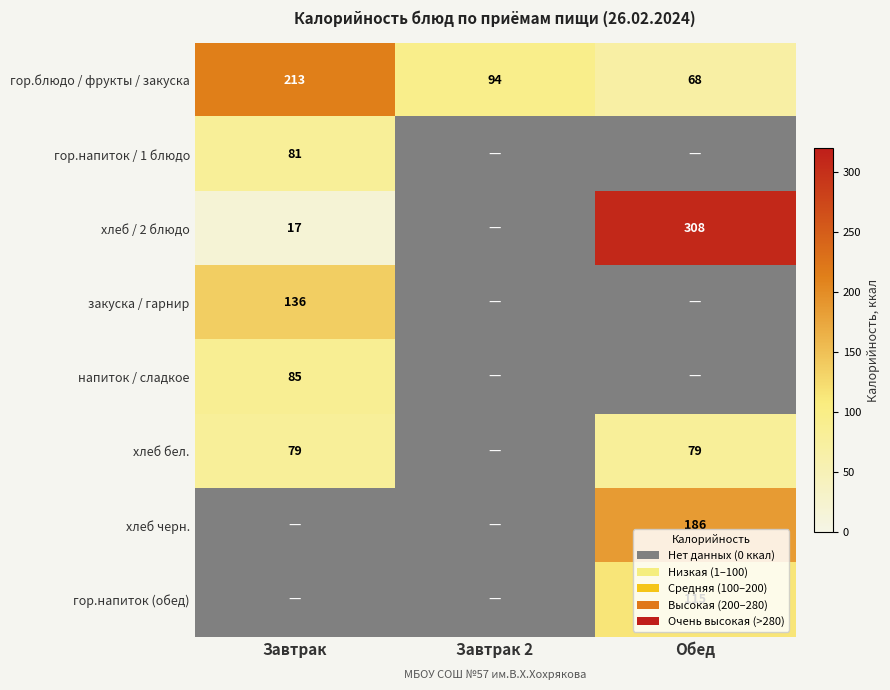

The value of гор.блюдо / фрукты / закуска at Обед is 102.5. True or false?

False